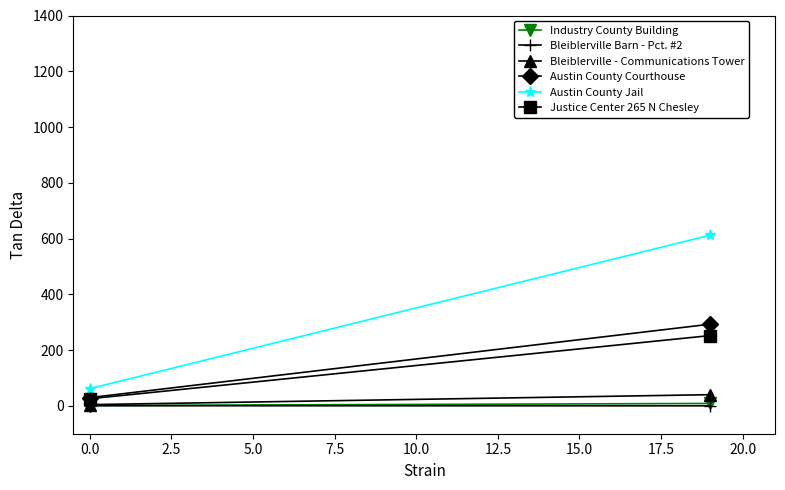

Between 2.5 and 0.0, which is larger?

2.5